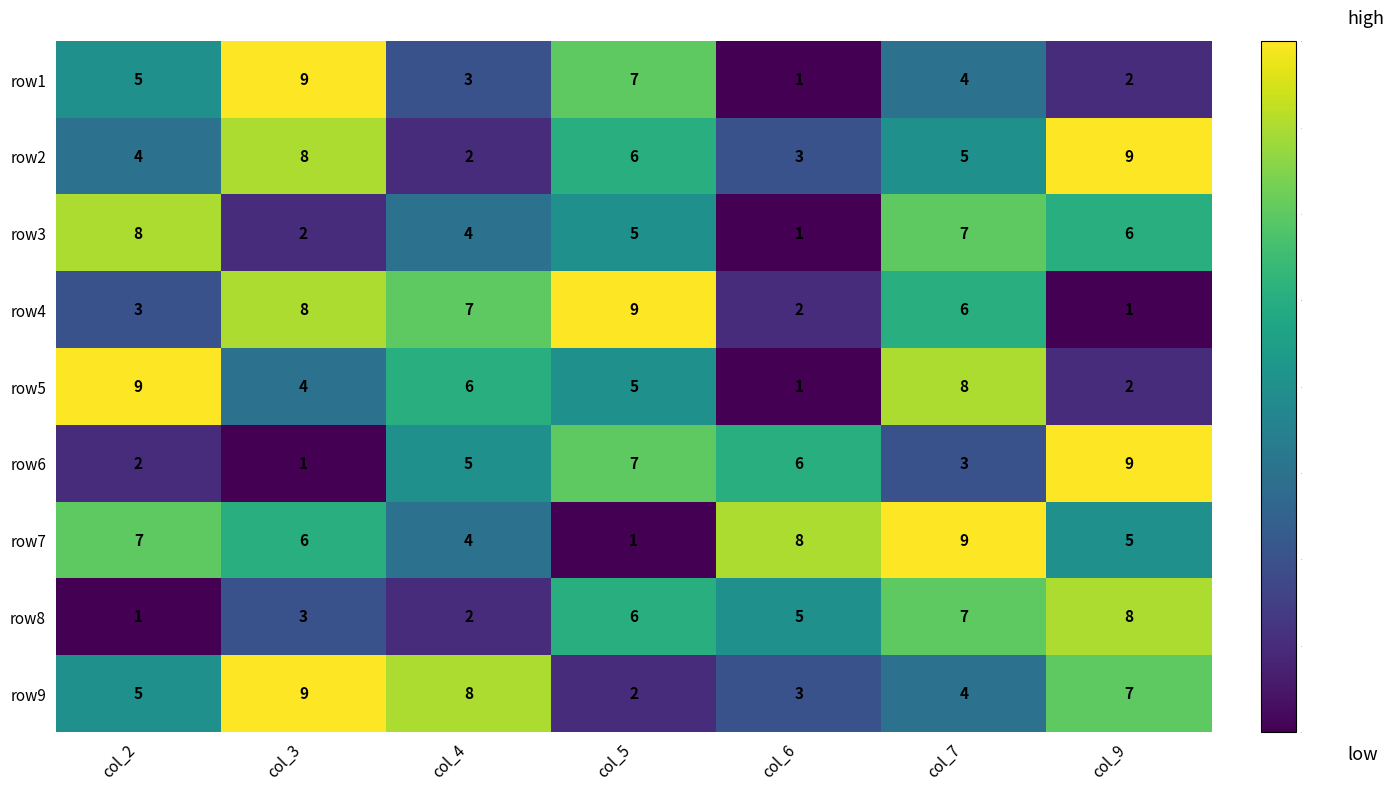

How many data points in row3 are less than 5?

3